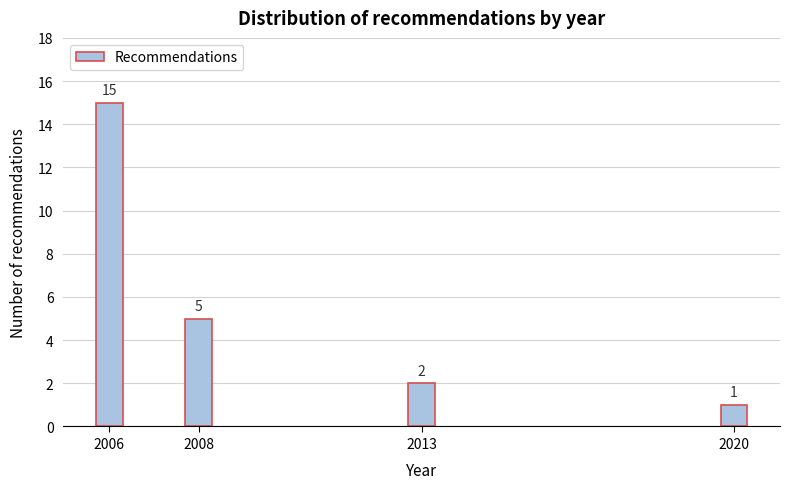

Reading left to right, extract all data points from this chart.

15	5	2	1